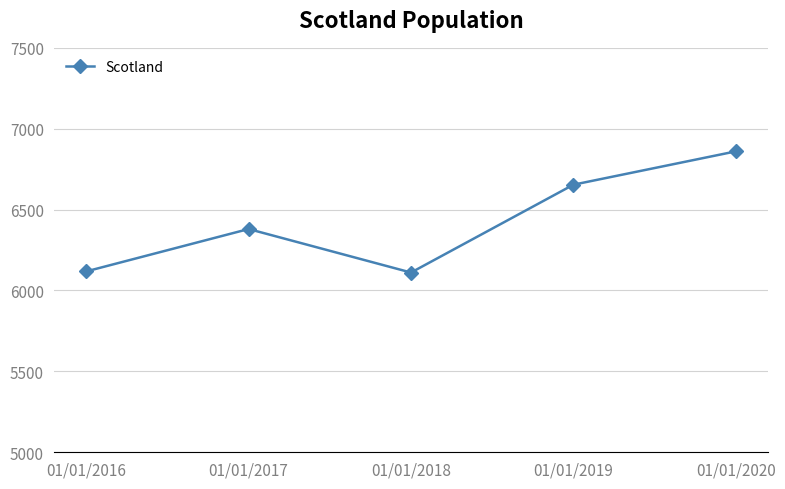

What is the sum of the values at 01/01/2019 and 01/01/2018?

12765